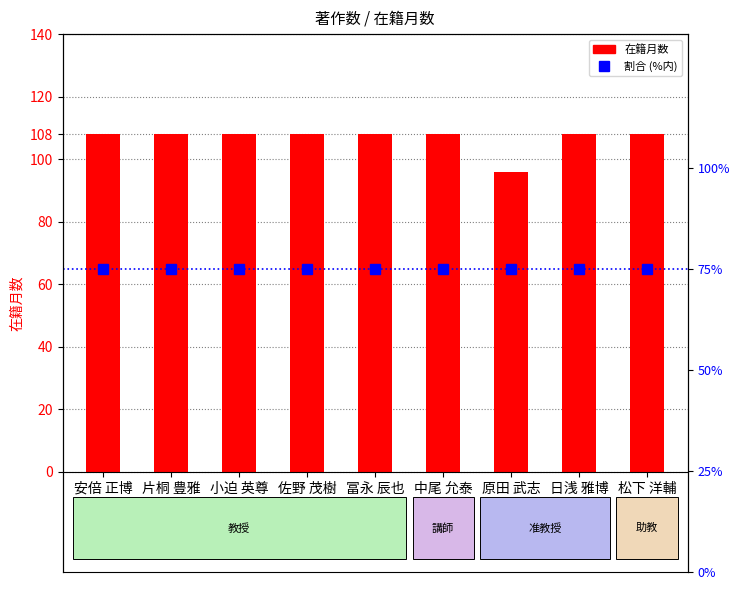

What is the smallest value displayed?

75